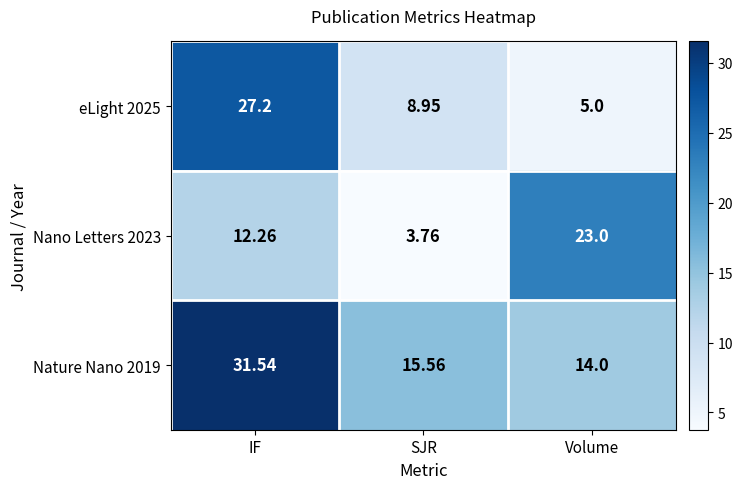

At which label does Nature Nano 2019 reach its minimum?

Volume